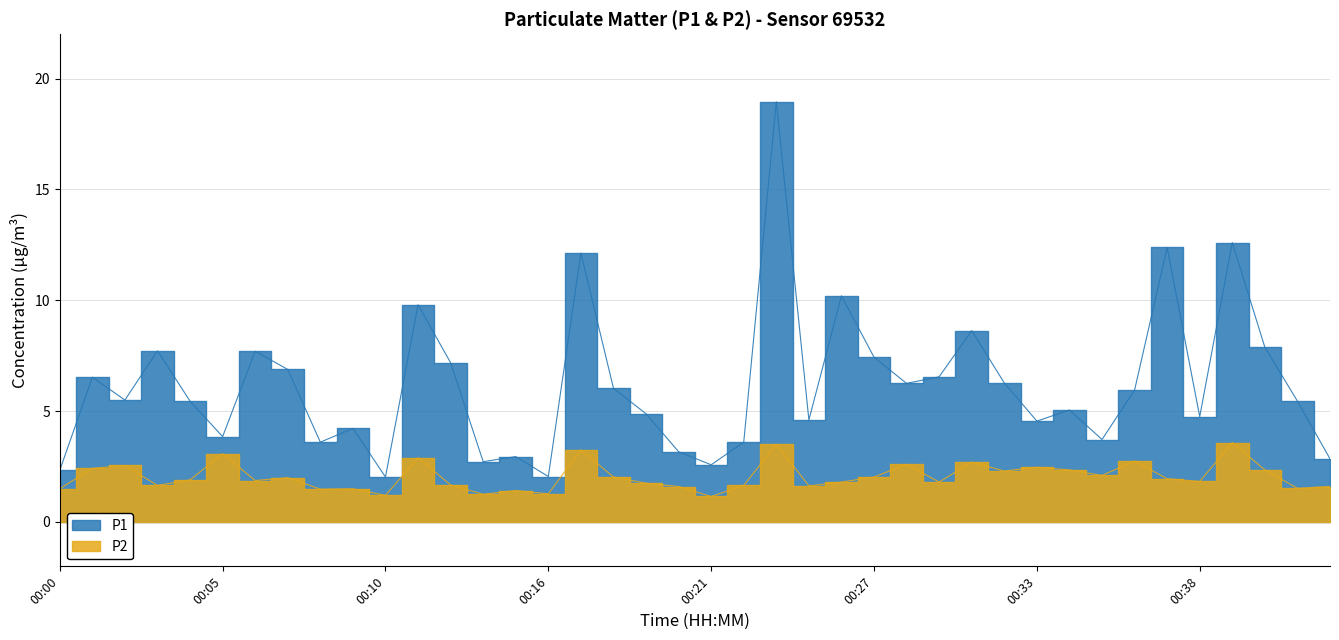

Read the P2 value at 00:27.

2.0